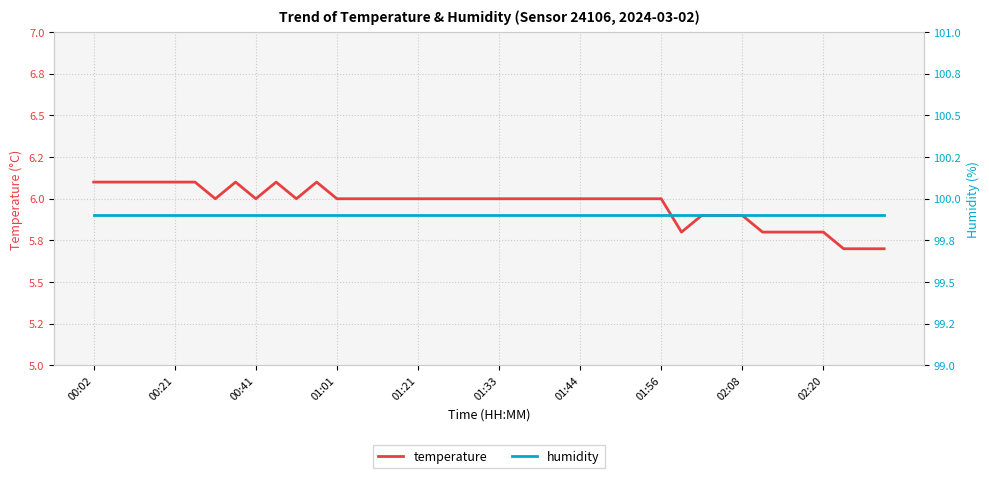

True or false: temperature has more than 1 points higher than both neighbors.

True